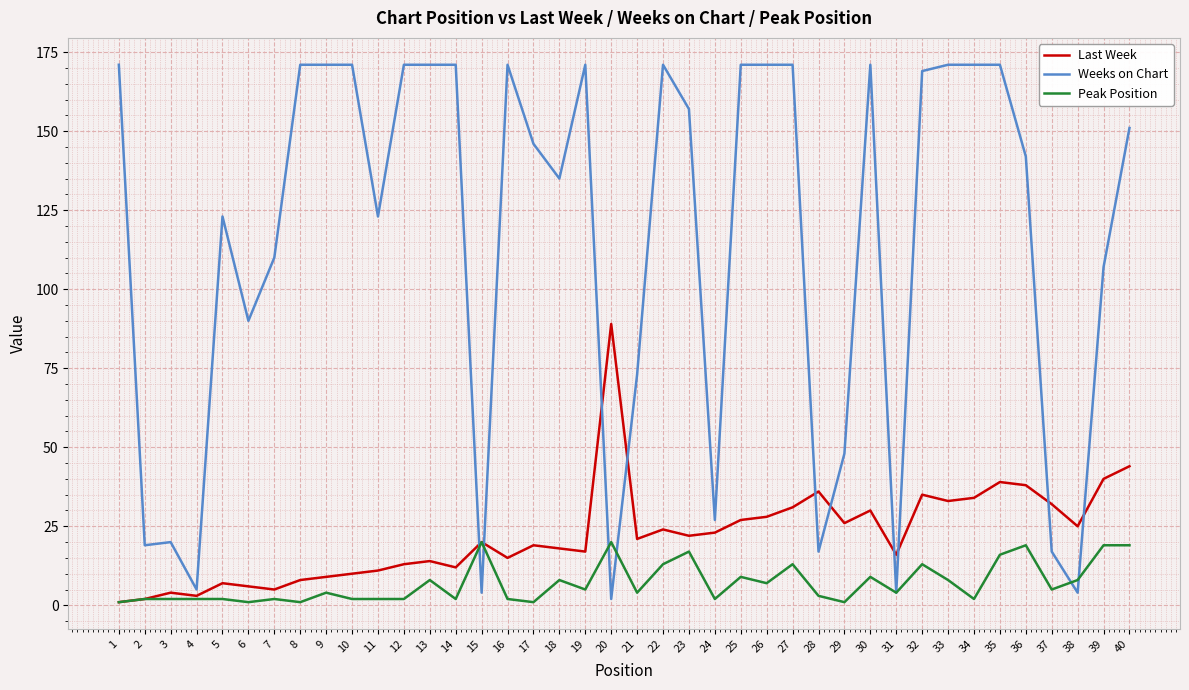

At which category is the sum across all series the highest?

35